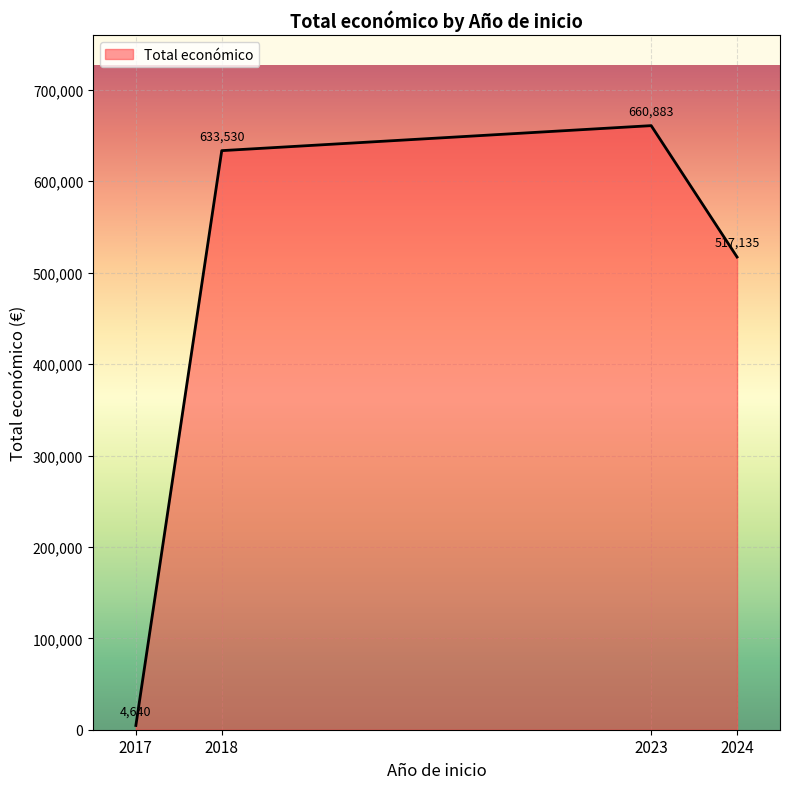

Read the value at 2017, to the nearest 50.

4650